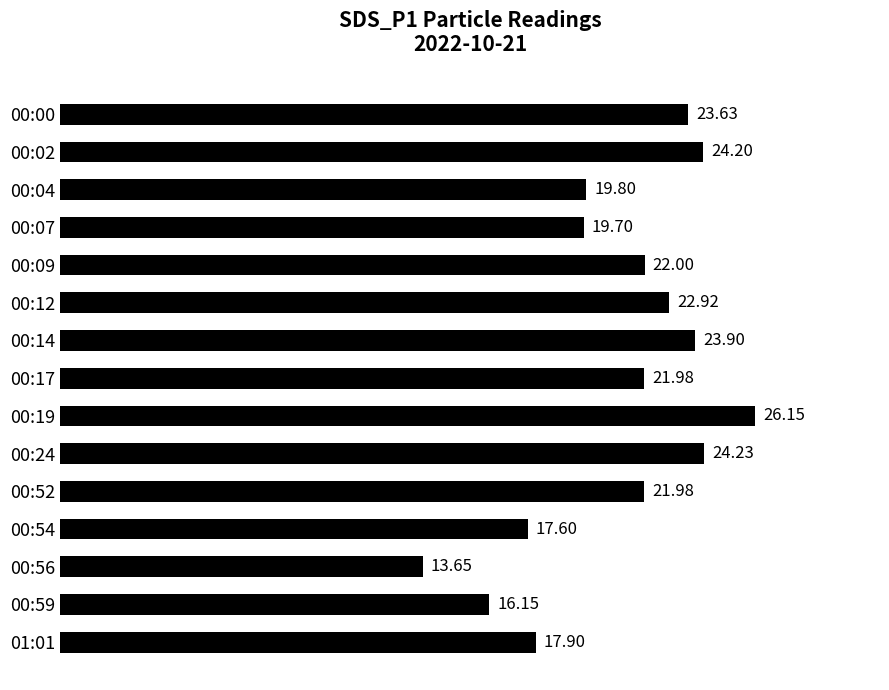

What is the difference between the values at 00:52 and 00:19?

4.2